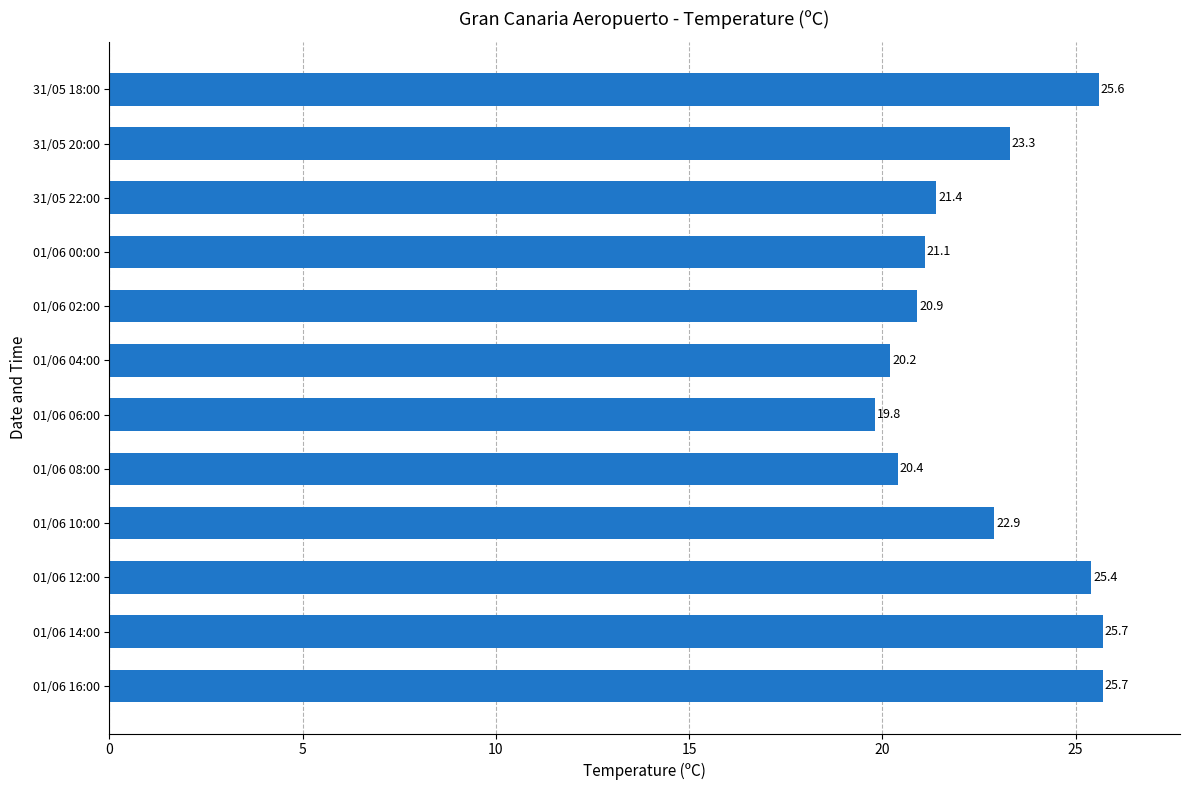

The chart shows a value of 25.6 at 31/05 18:00. True or false?

True